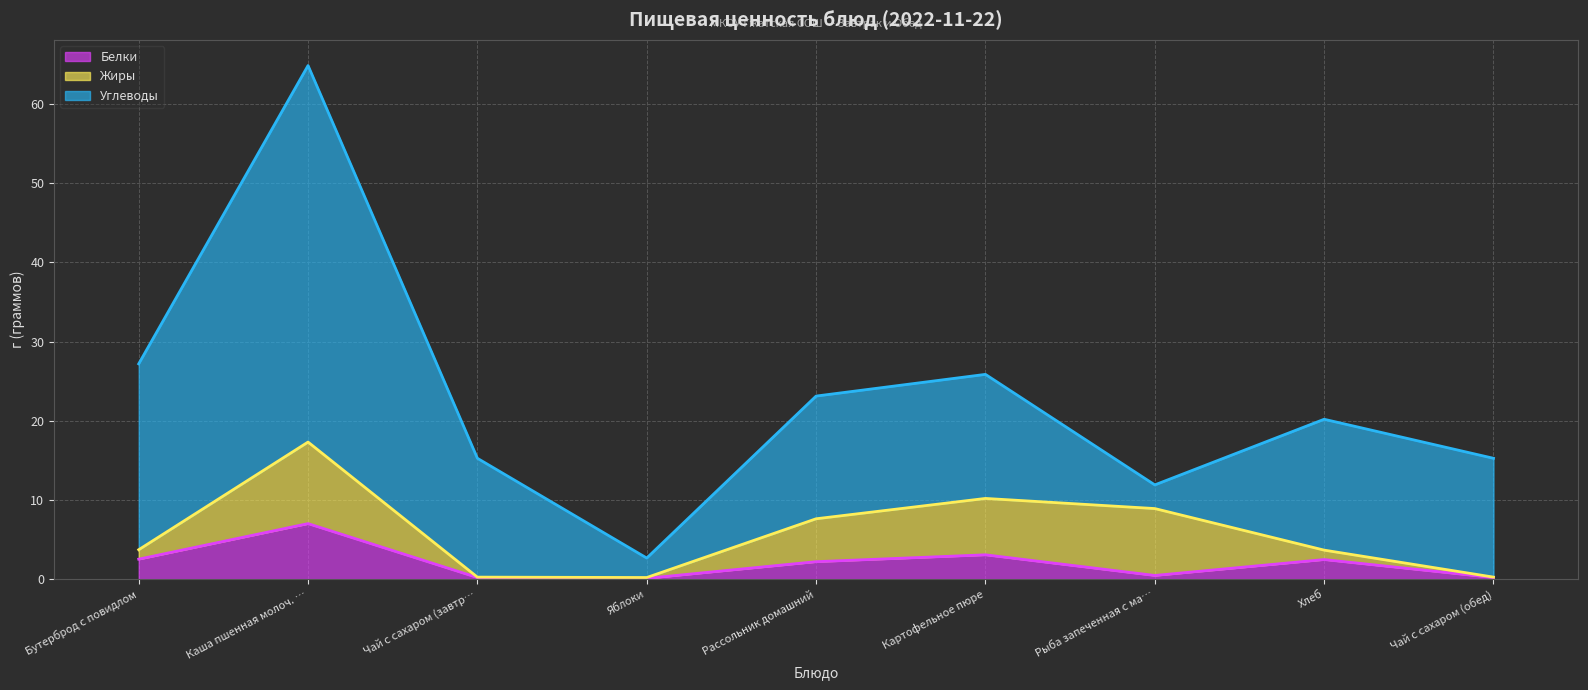

At which category does the chart reach its peak across all series?

Каша пшенная молоч. …